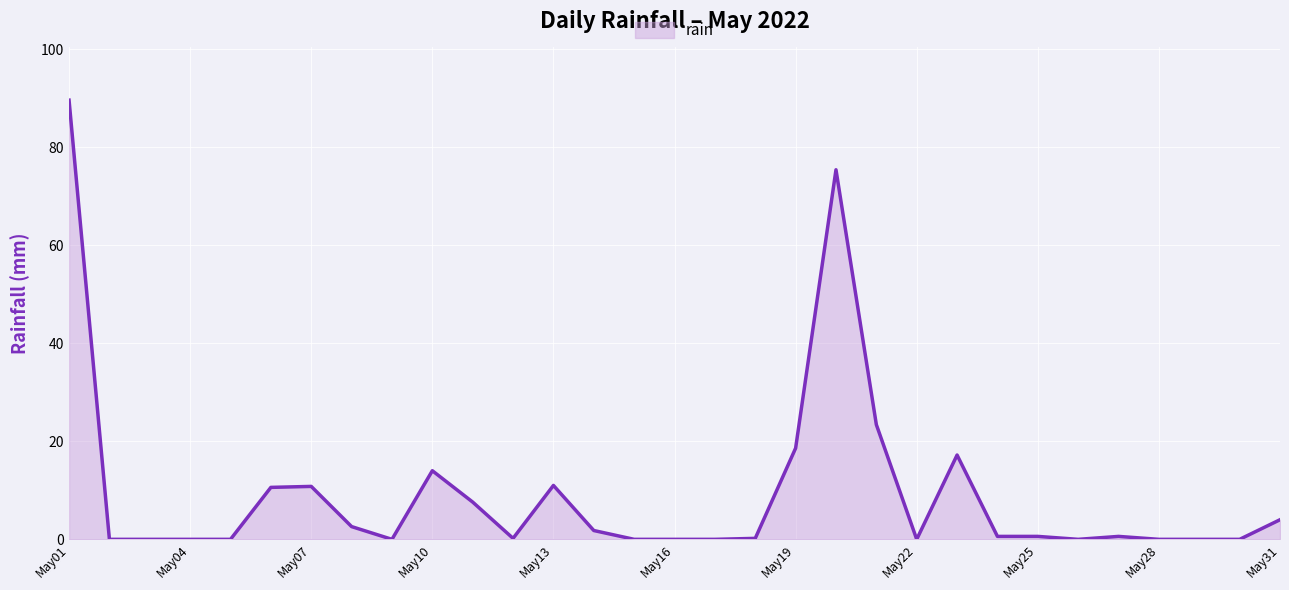

What is the greatest value displayed?

89.6